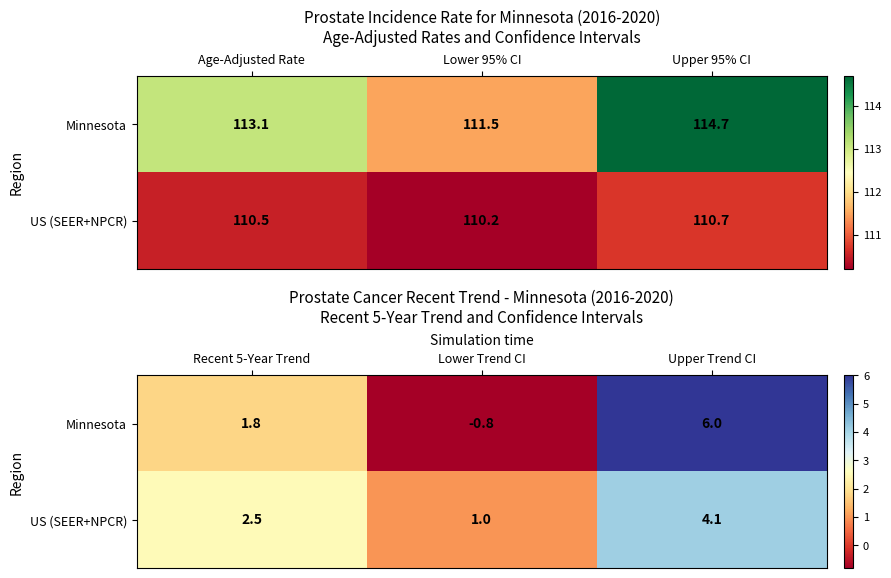

Count the number of data series in this chart.

2